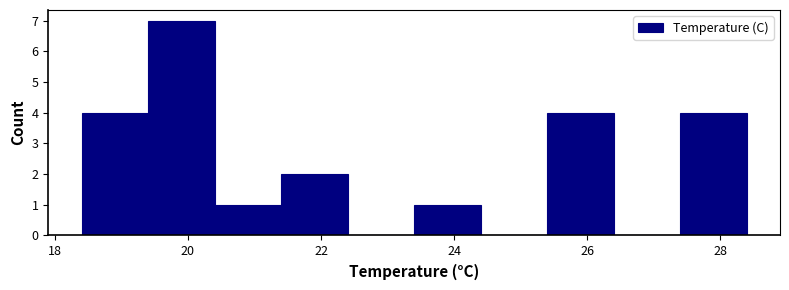

How tall is the bar that spans 21.4 to 22.4 on the x-axis? The values are not printed on the chart, so give them approximately, as read against the axis.

2